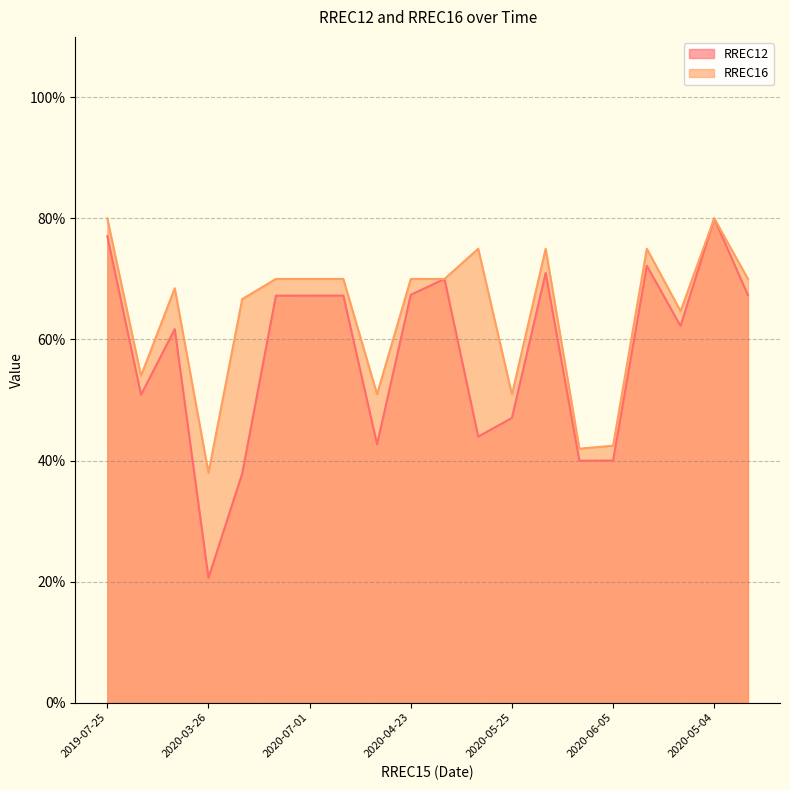

What is the label of the 5th point from the left?

2020-01-24